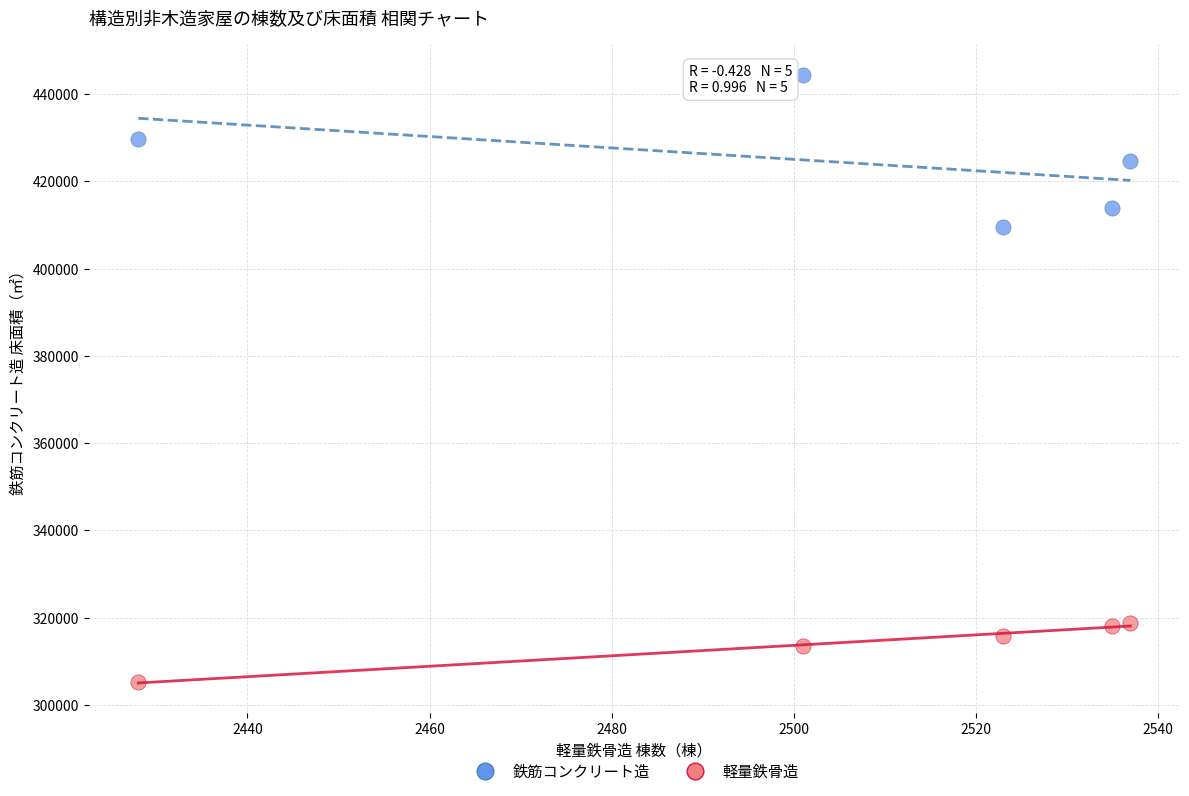

Which series has the widest spread of Y values?

鉄筋コンクリート造